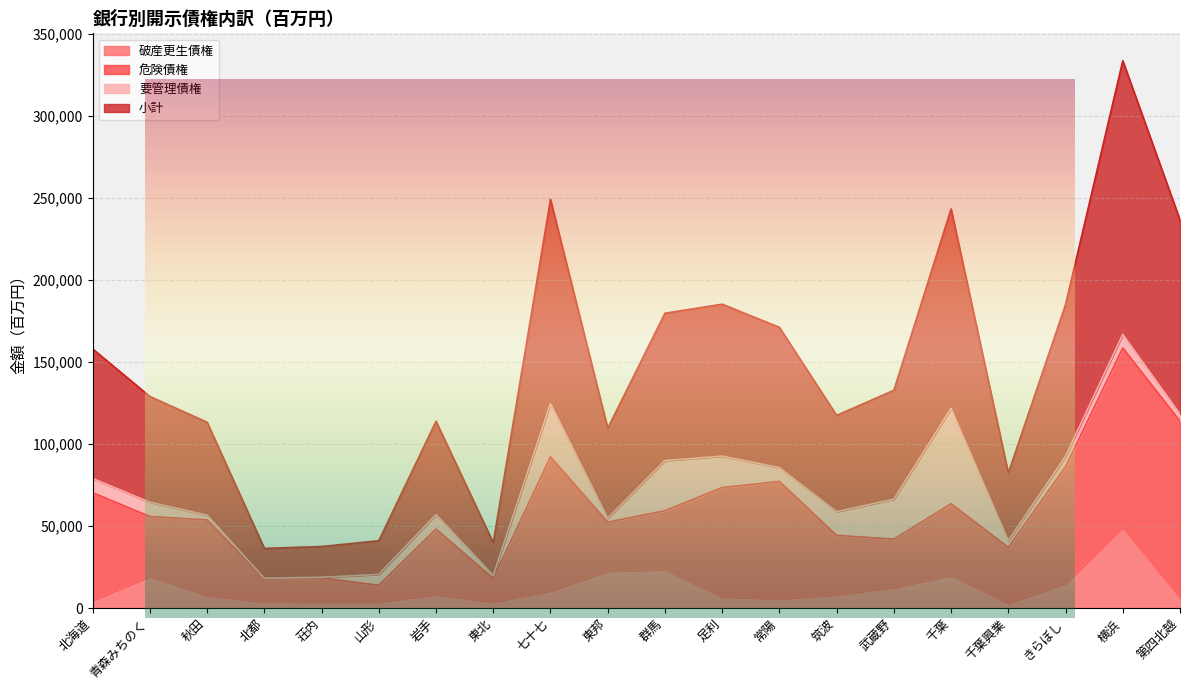

How many values in the 破産更生債権 series are below 8090?

10